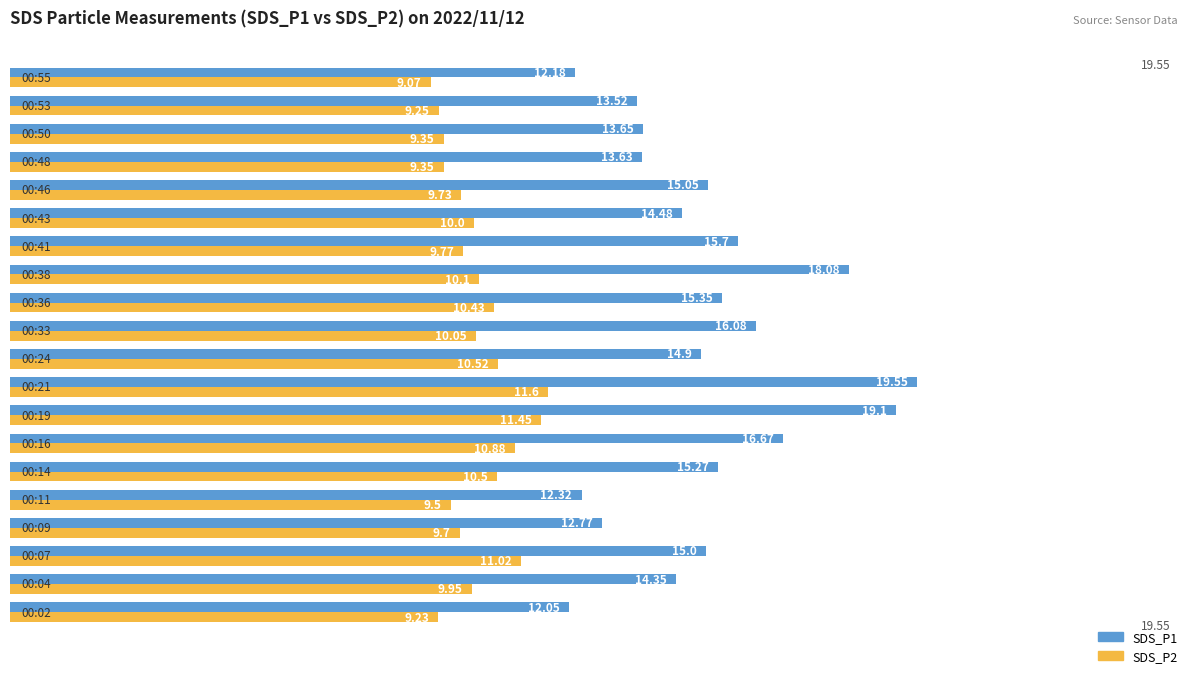

List the series in order of their overall mean, lowest first.

SDS_P2, SDS_P1